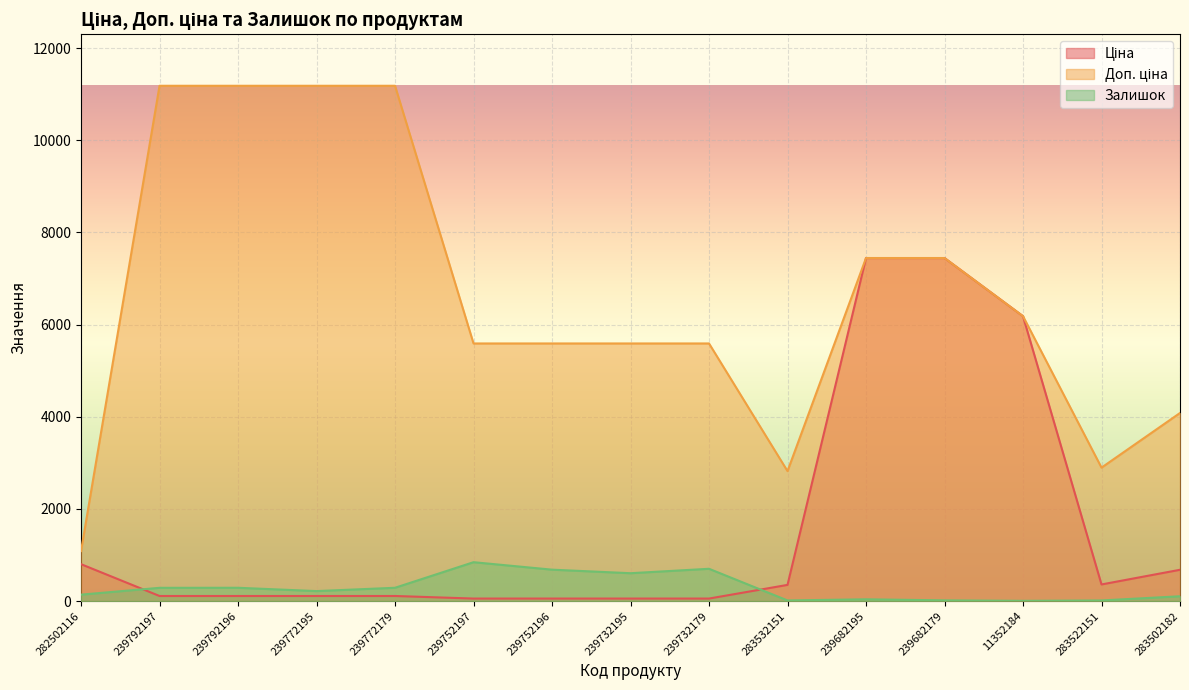

List the series in order of their peak value, lowest first.

Залишок, Ціна, Доп. ціна